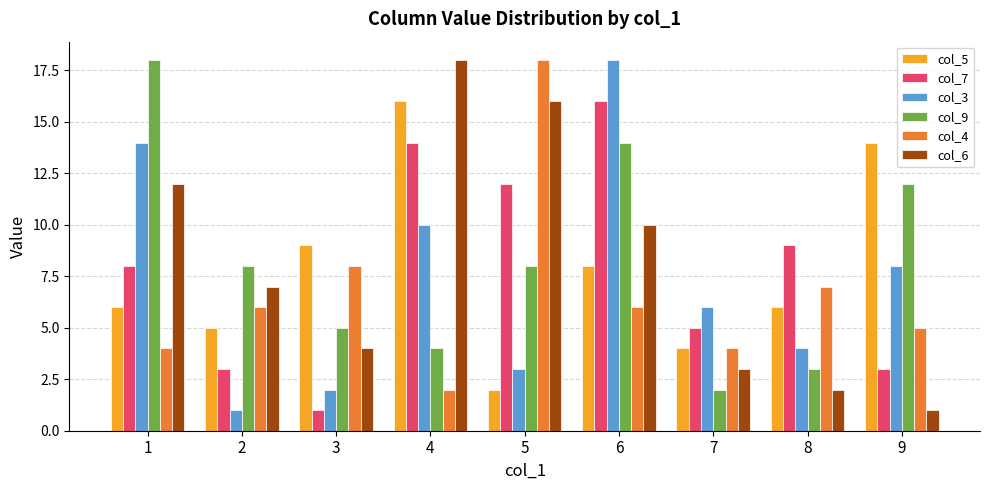

At which category is the sum across all series the highest?

6